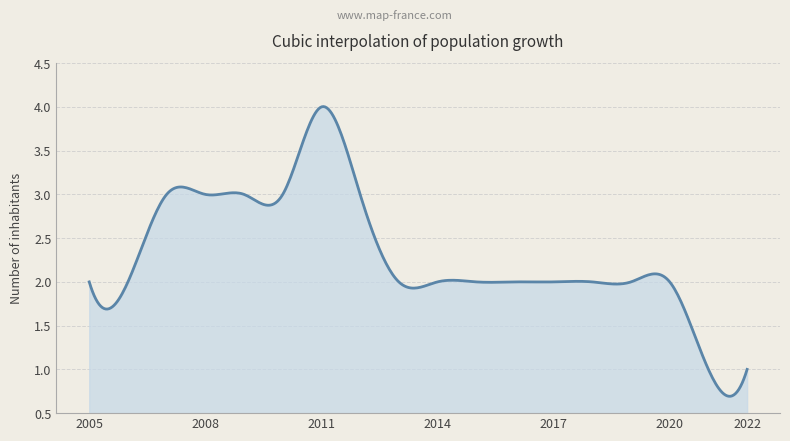

How many lines are shown in the chart?

1